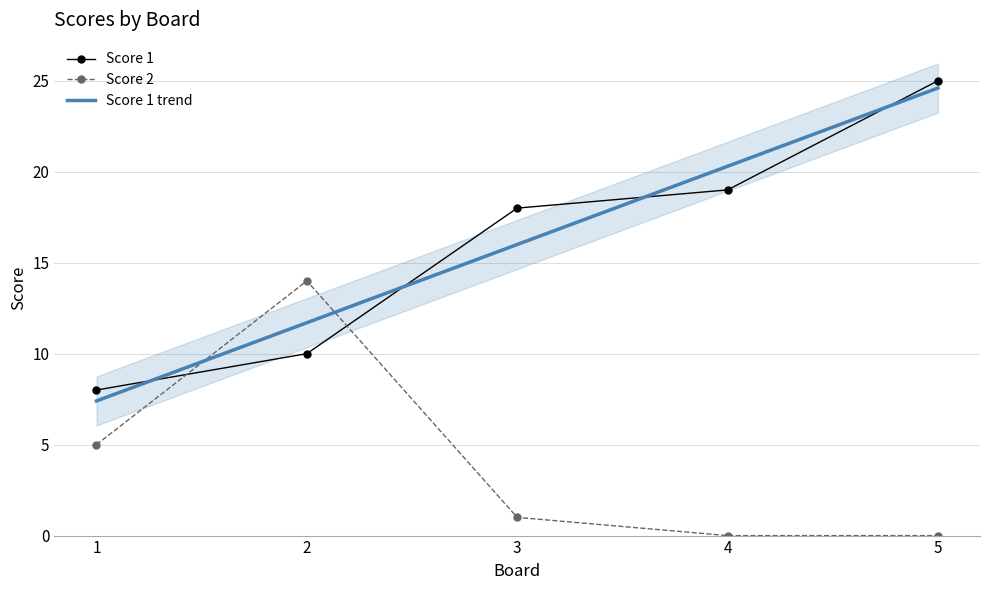

True or false: Score 1 trend has a value of 12.8 at 1.

False